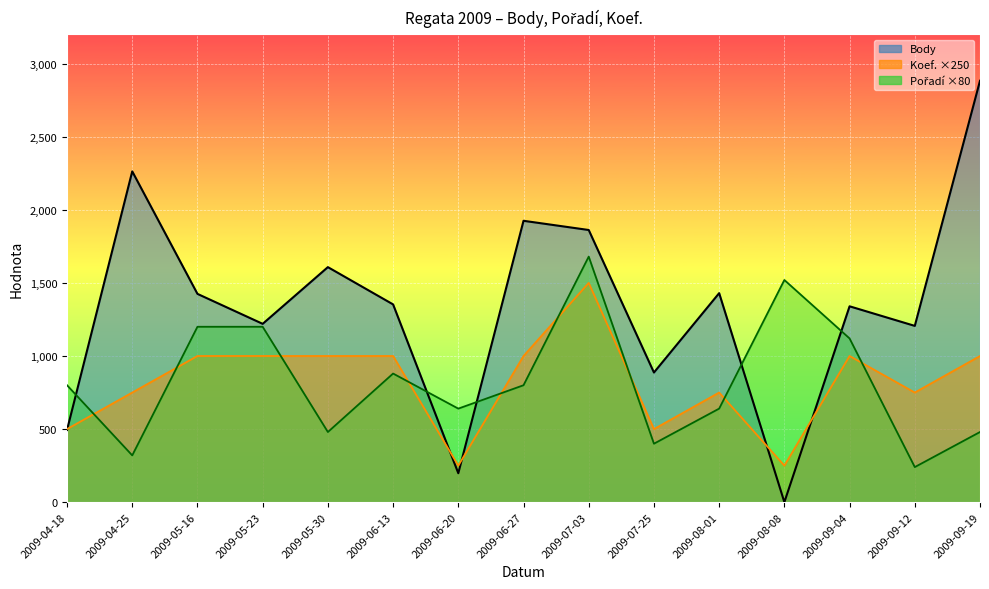

How many series are shown in this chart?

3